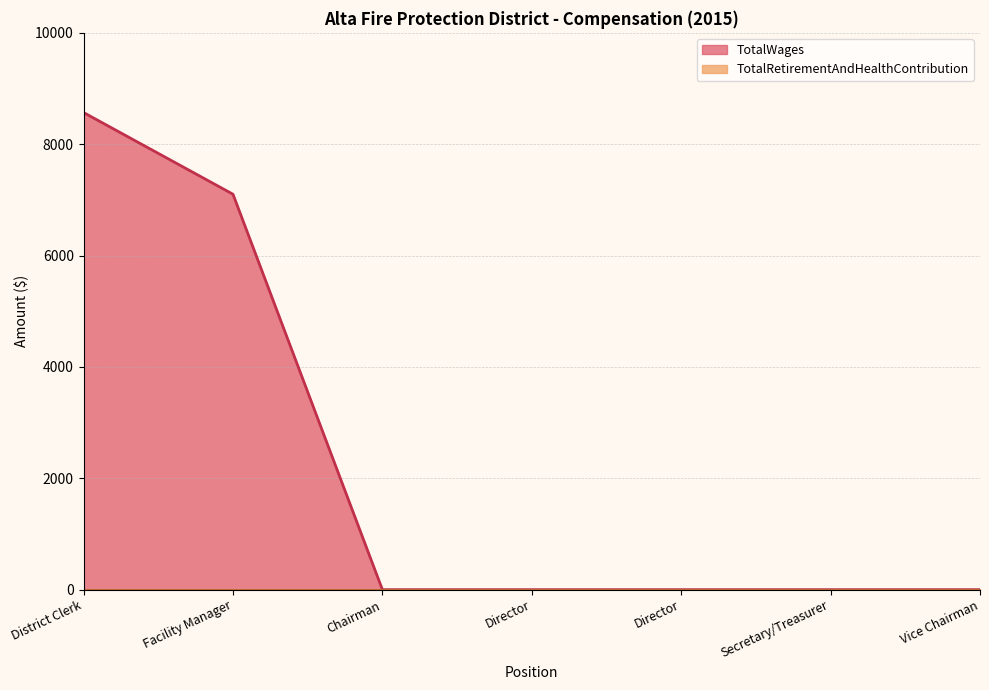

Reading left to right, what are all the values shown in this chart?

8569	7102	0	0	0	0	0